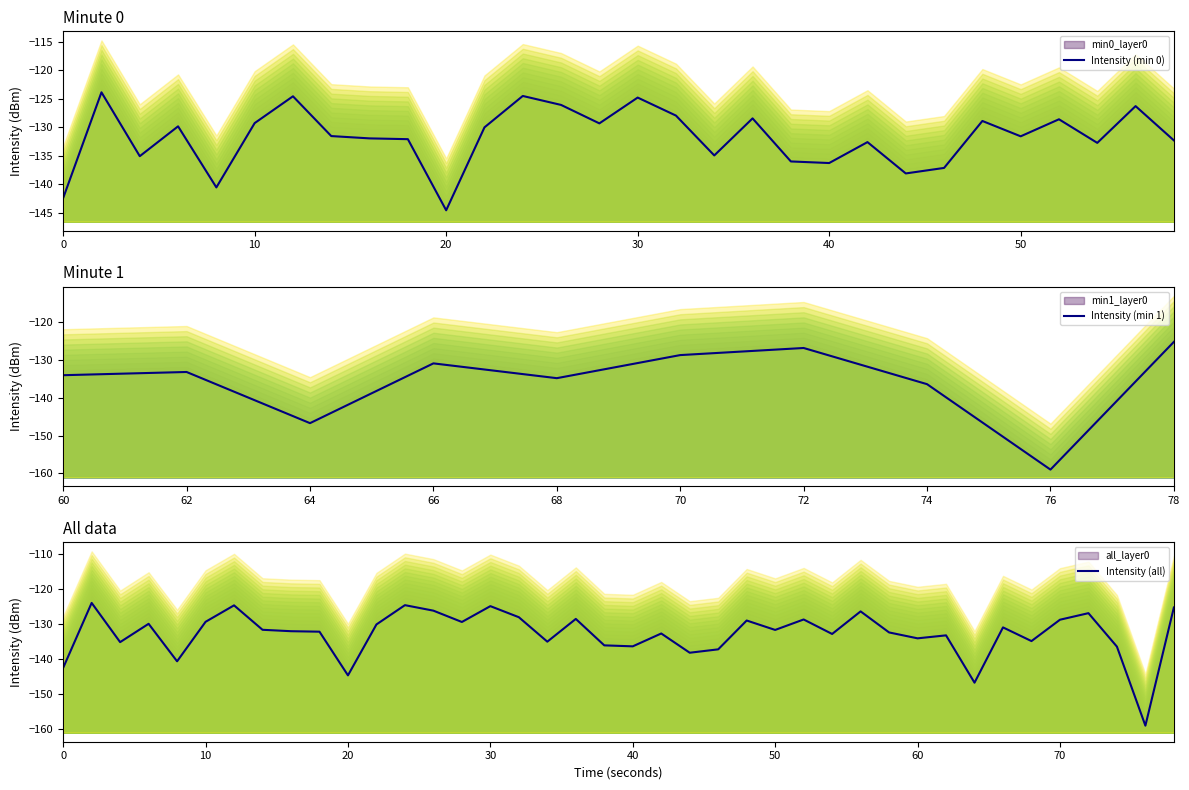

How many lines are shown in the chart?

1